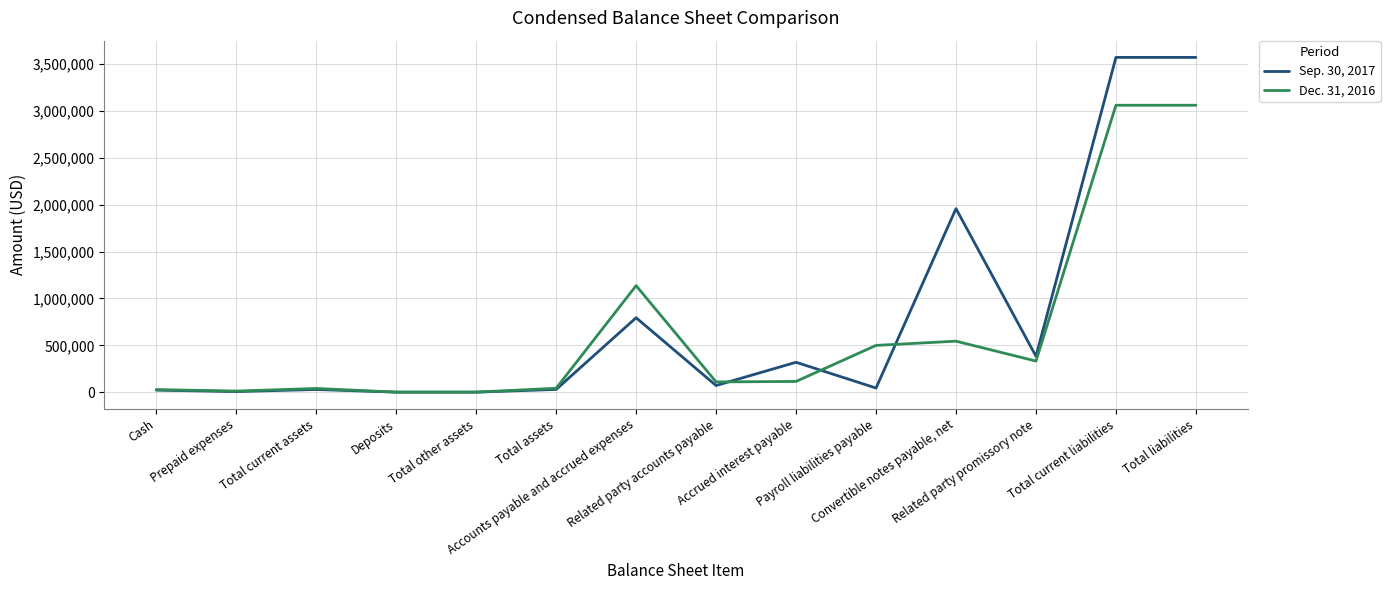

Rank the series by their maximum value, from highest to lowest.

Sep. 30, 2017, Dec. 31, 2016